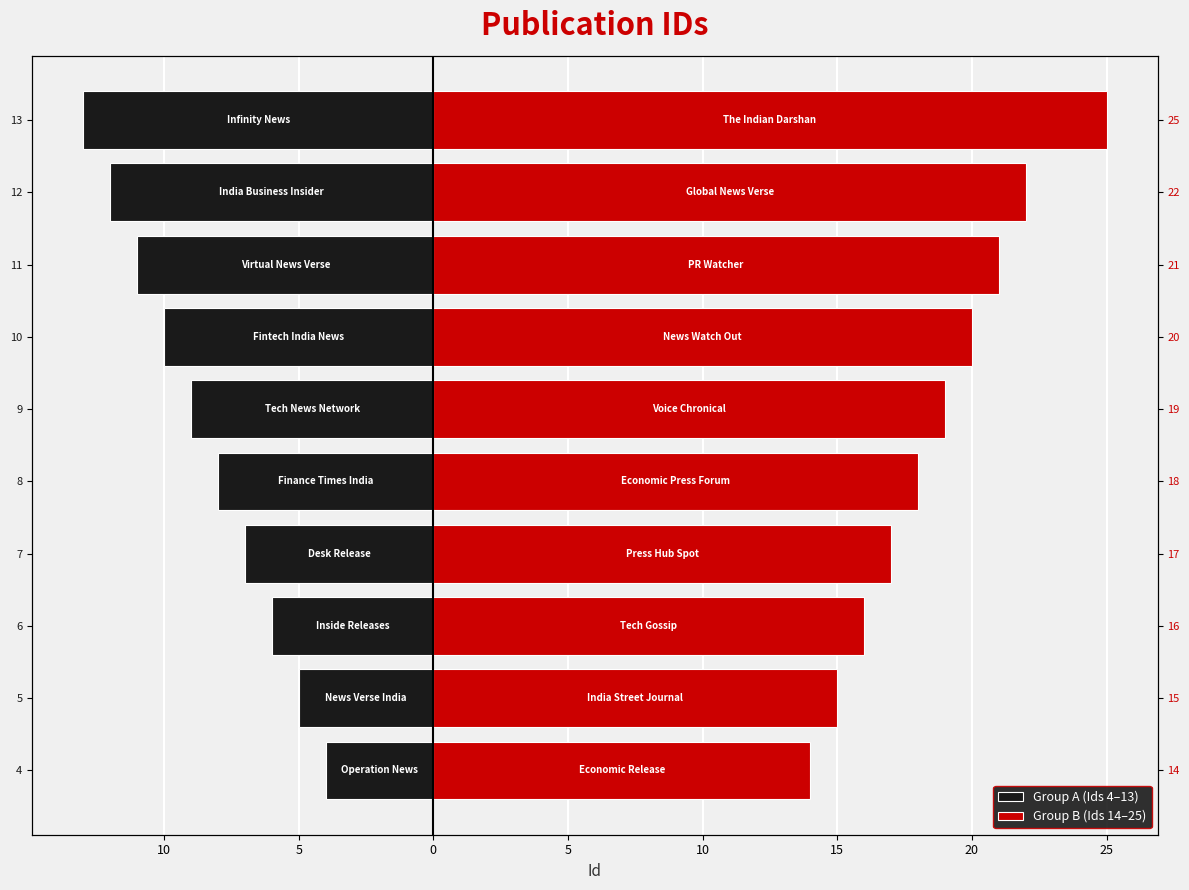

Which series changed the most between 11 and 13?

Group B (Ids 14–25)